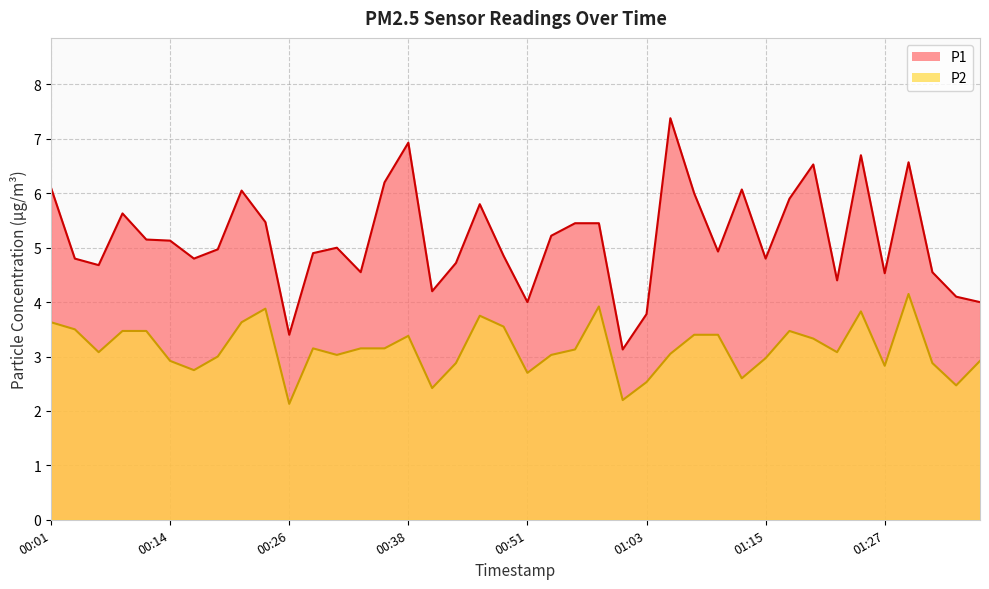

True or false: P1 and P2 cross at least once.

False